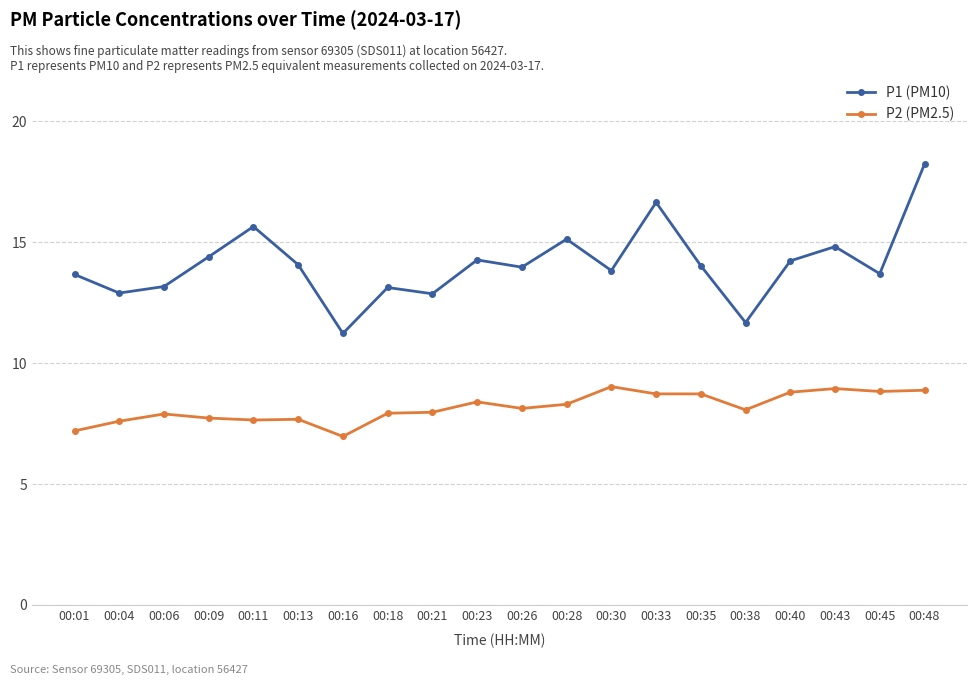

True or false: P2 (PM2.5) and P1 (PM10) cross at least once.

False